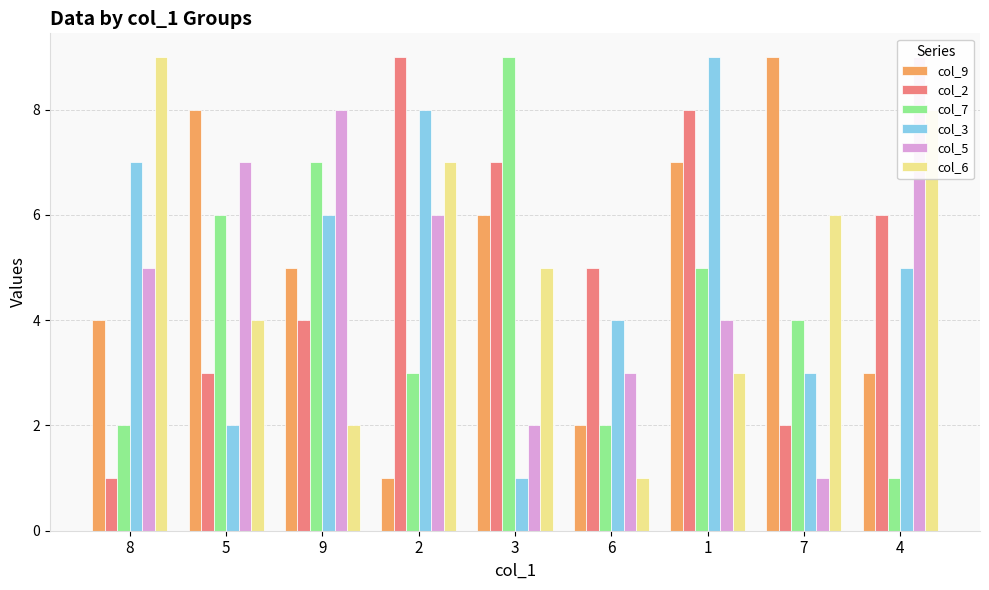

At which category is the sum across all series the highest?

1